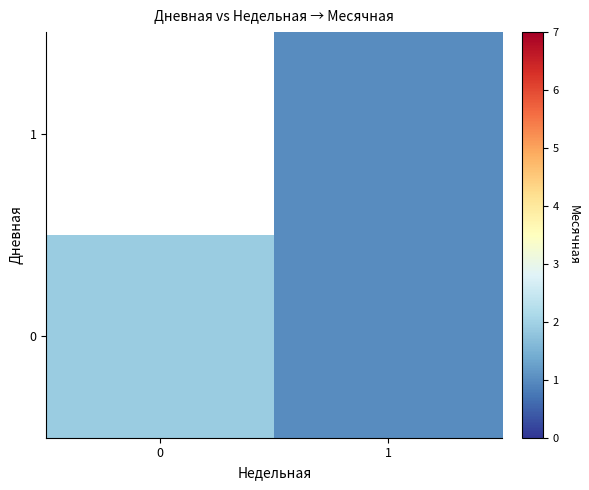

True or false: 0 has a value of 1.1 at 0.

False